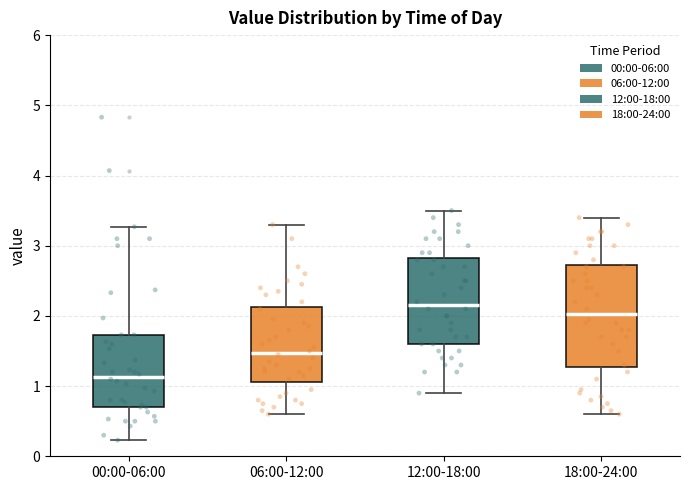

Which box's median line is the lowest?

00:00-06:00